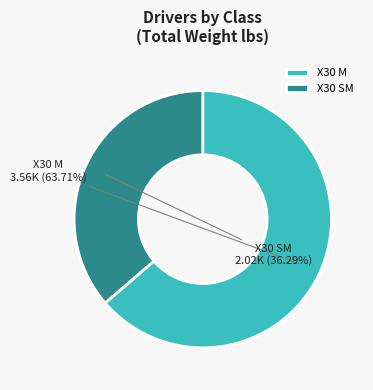

Which slice is the smallest?

X30 SM